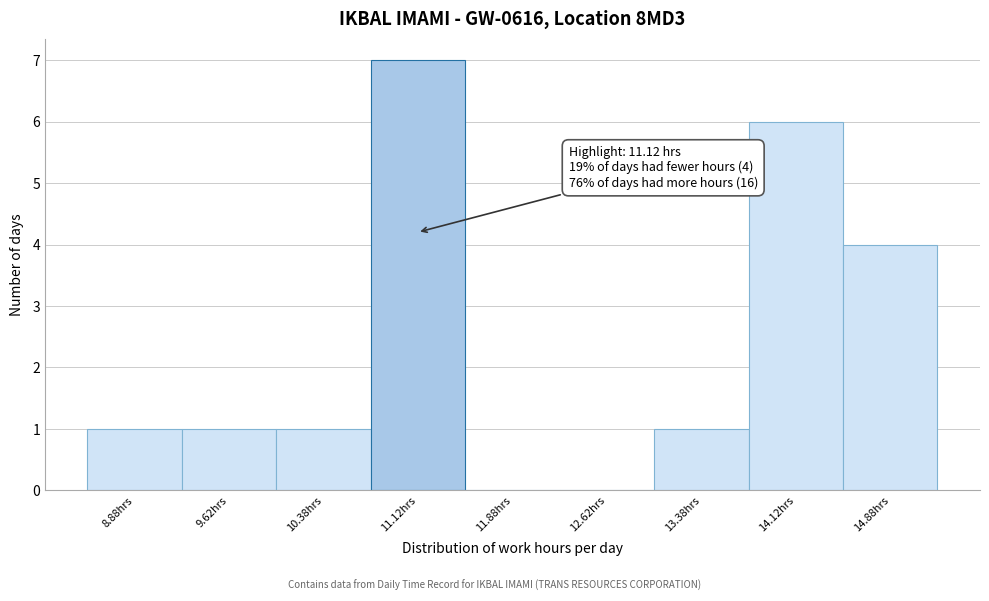

Over which range of the x-axis is the bar tallest?

10.75 to 11.50